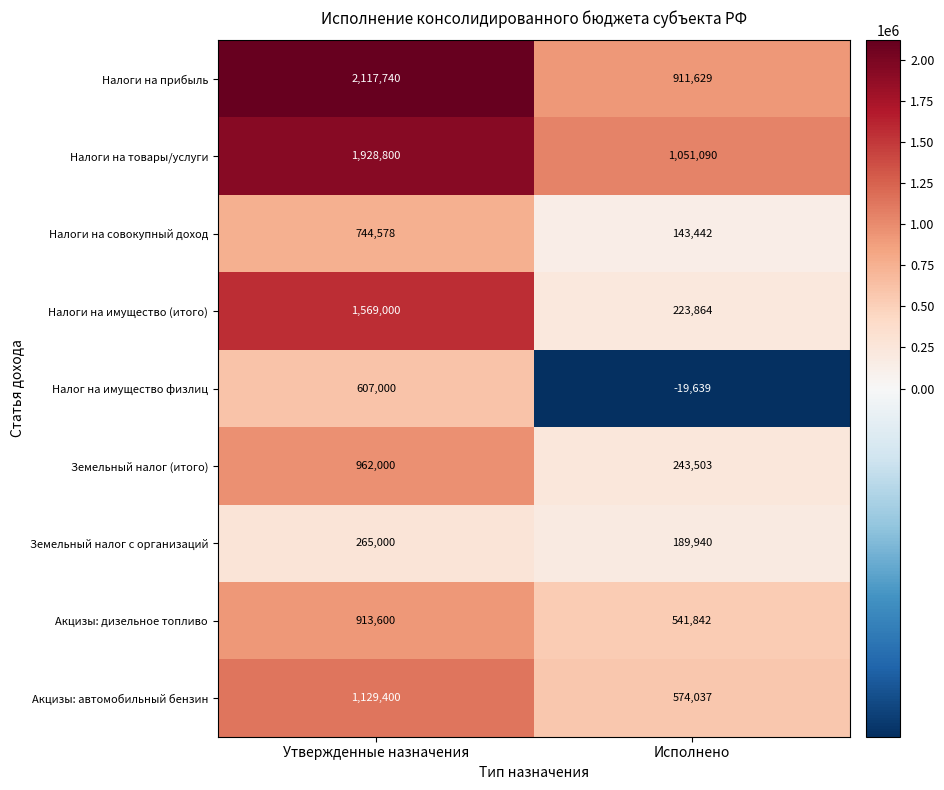

What is the difference between the Акцизы: автомобильный бензин values at Утвержденные назначения and Исполнено?

555363